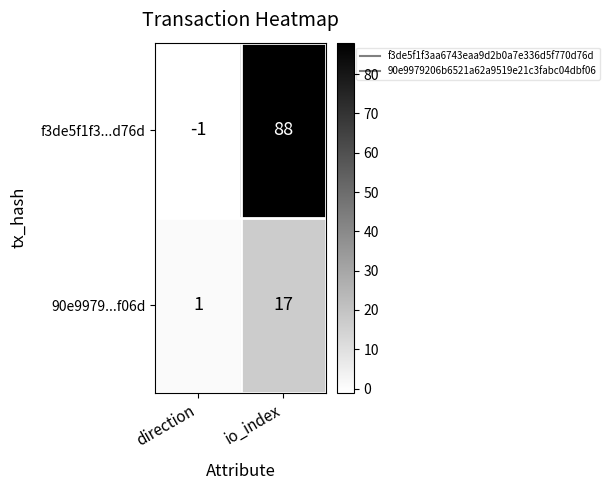

What is the difference between the maximum and minimum values in the 90e9979...f06d series?

16